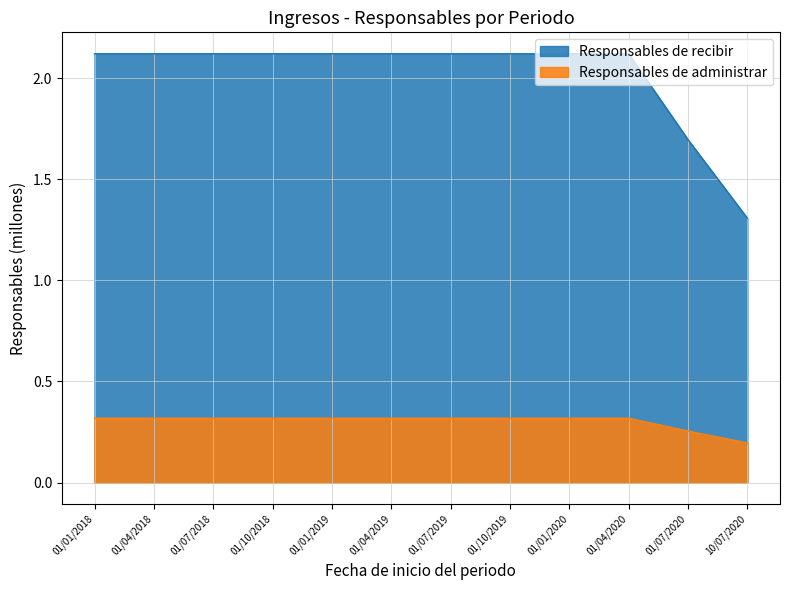

What is the approximate value of Responsables de recibir at 10/07/2020?

1.3